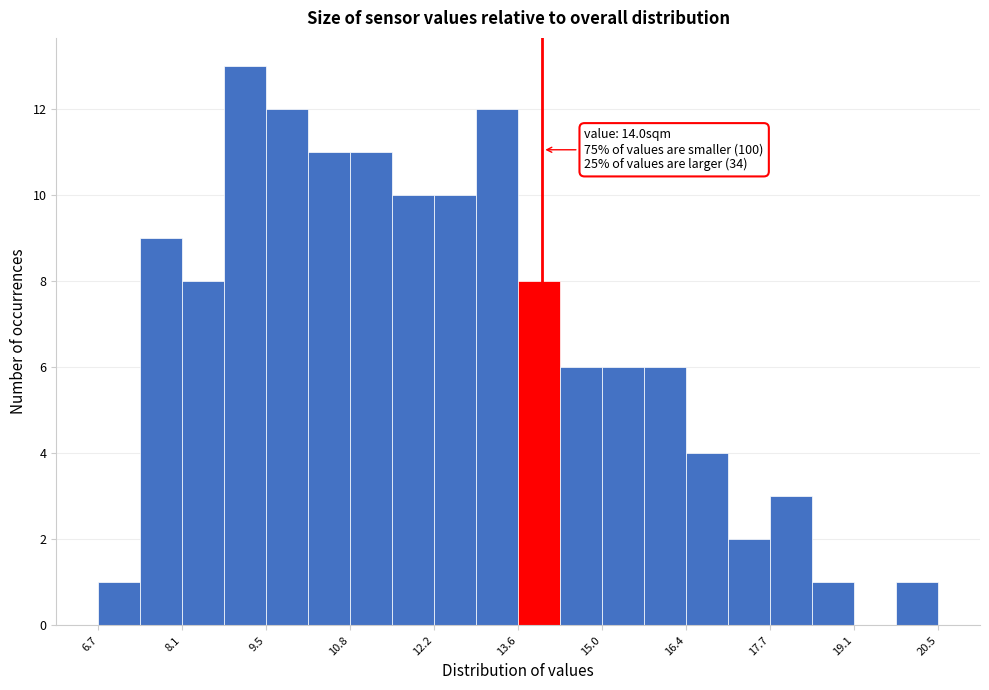

Around what value on the x-axis is the tallest bar? Give the approximate position of its centre, as read against the axis.

9.2